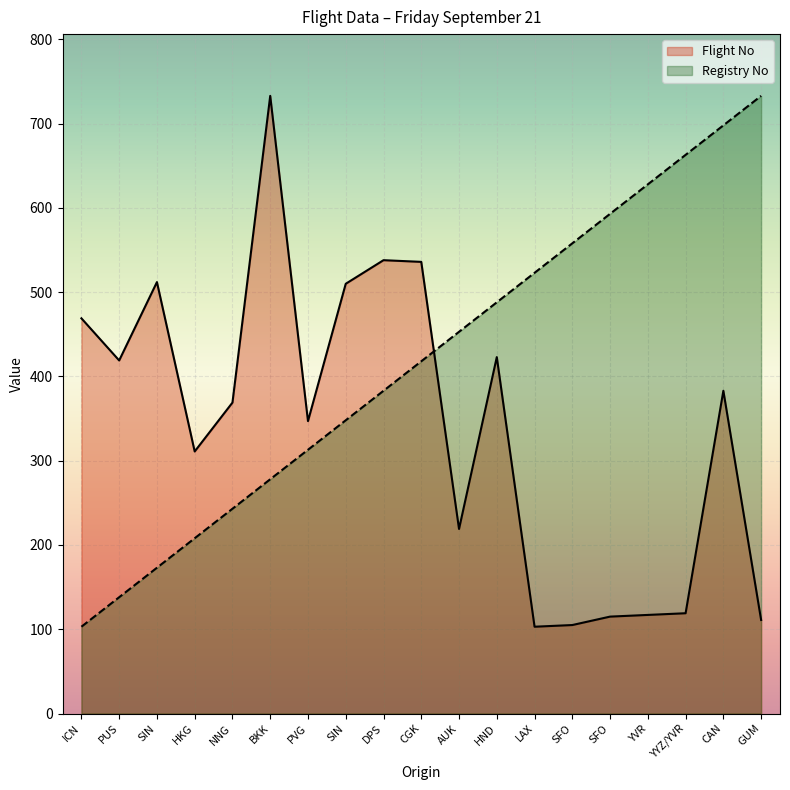

Reading left to right, extract all data points from this chart.

Flight No: ICN=469.0	PUS=419.0	SIN=512.0	HKG=311.0	NNG=369.0	BKK=733.0	PVG=347.0	SIN=510.0	DPS=538.0	CGK=536.0	AUK=219.0	HND=423.0	LAX=103.0	SFO=105.0	SFO=115.0	YVR=117.0	YYZ/YVR=119.0	CAN=383.0	GUM=111.0
Registry No: ICN=103.0	PUS=138.0	SIN=173.0	HKG=208.0	NNG=243.0	BKK=278.0	PVG=313.0	SIN=348.0	DPS=383.0	CGK=418.0	AUK=453.0	HND=488.0	LAX=523.0	SFO=558.0	SFO=593.0	YVR=628.0	YYZ/YVR=663.0	CAN=698.0	GUM=733.0